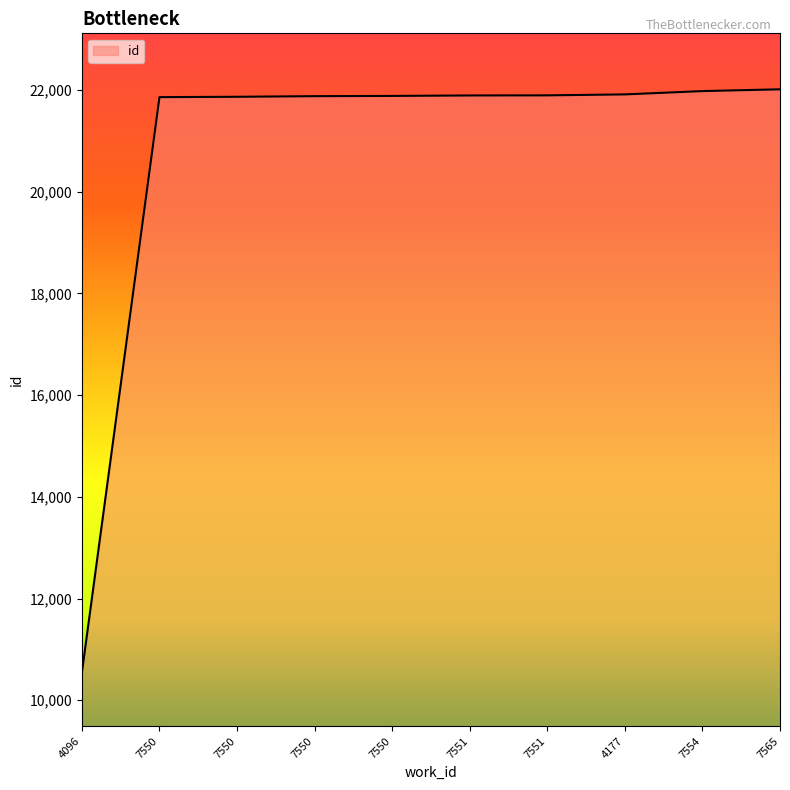

What is the difference between the maximum and minimum values?

11467